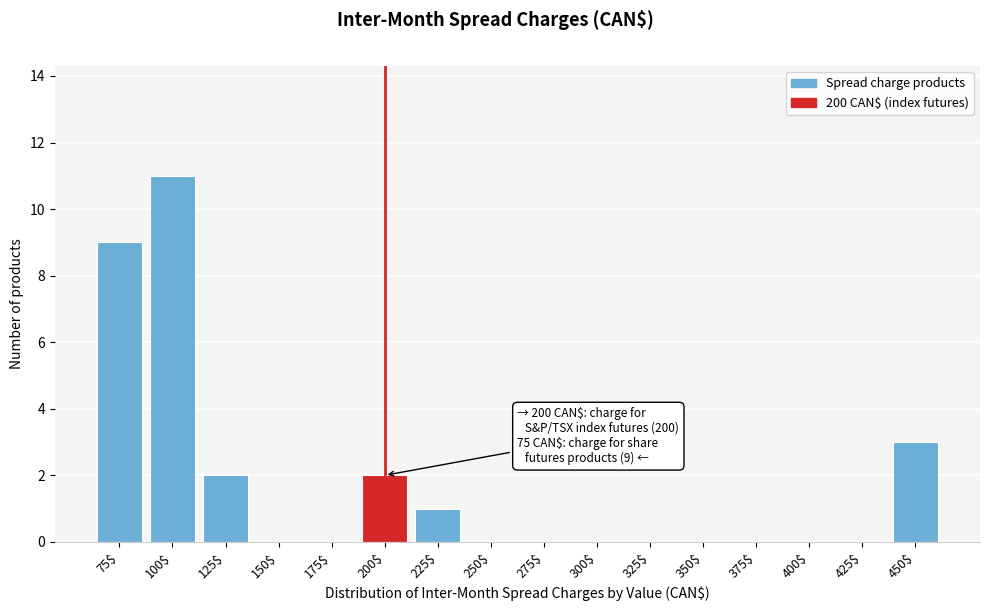

What is the sum of all values?

28